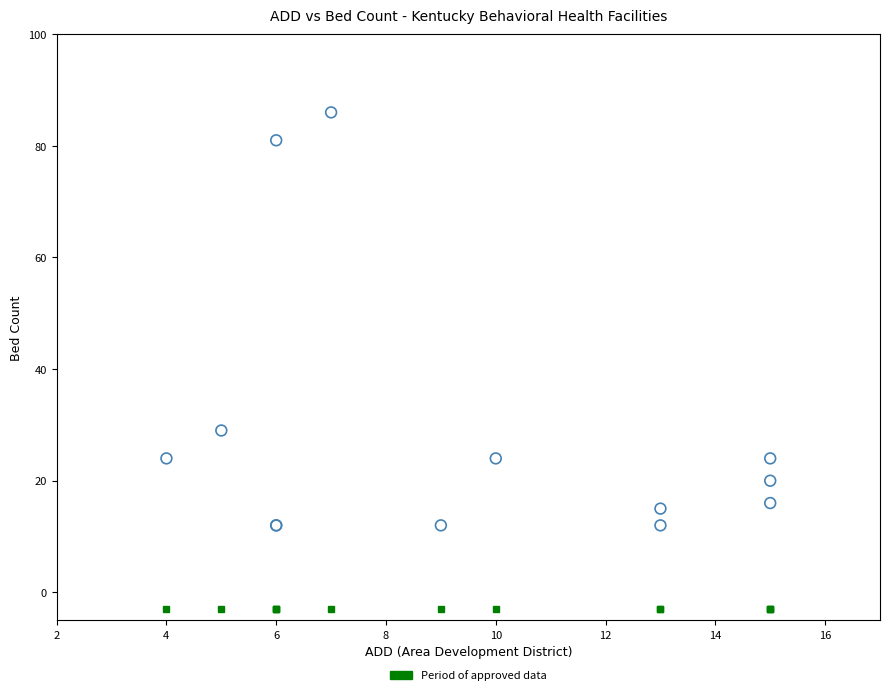

What Y value in the scatter plot is closest to 49?

29